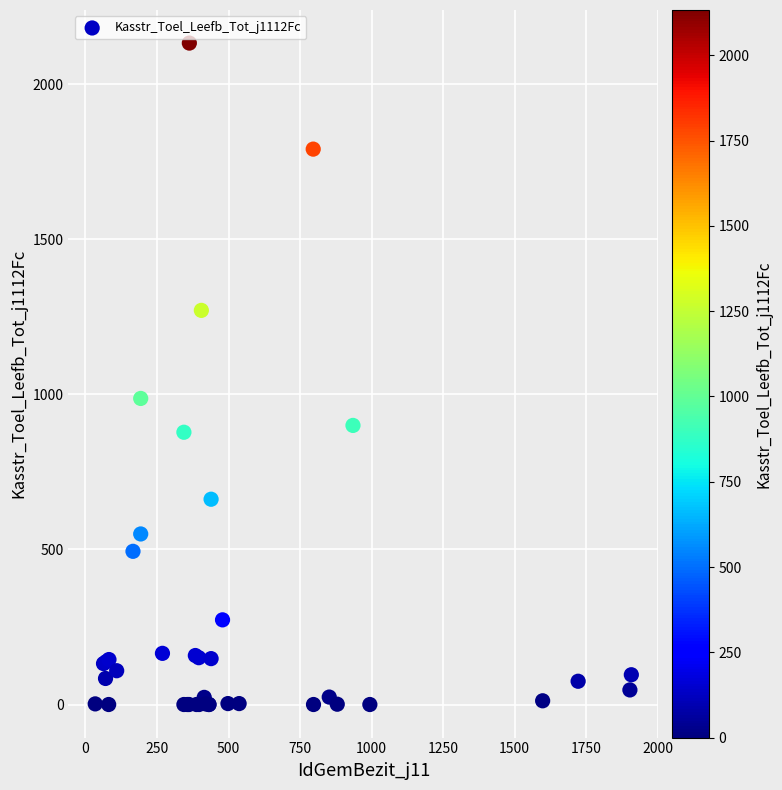

What Y value in the scatter plot is closest to 1066?

987